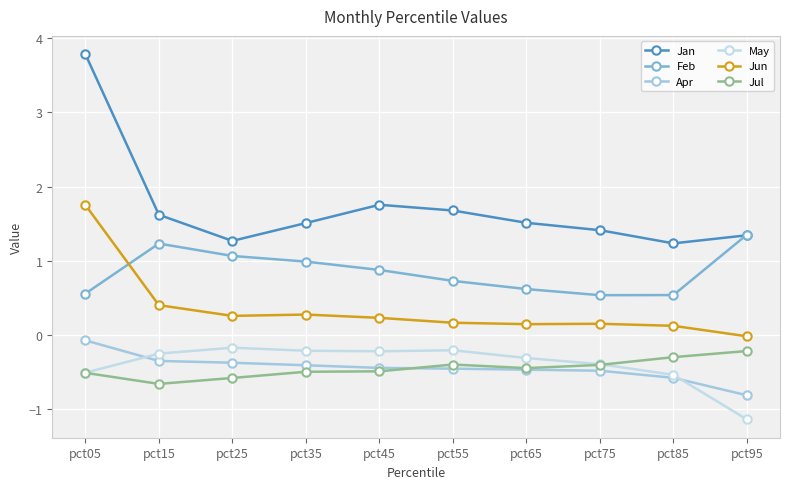

True or false: Jun and May cross at least once.

False